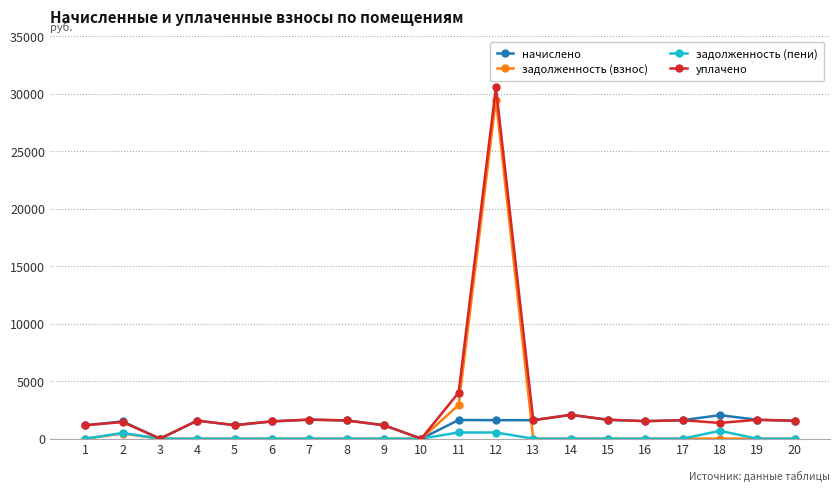

Where is уплачено nearest to the value 15275?

11